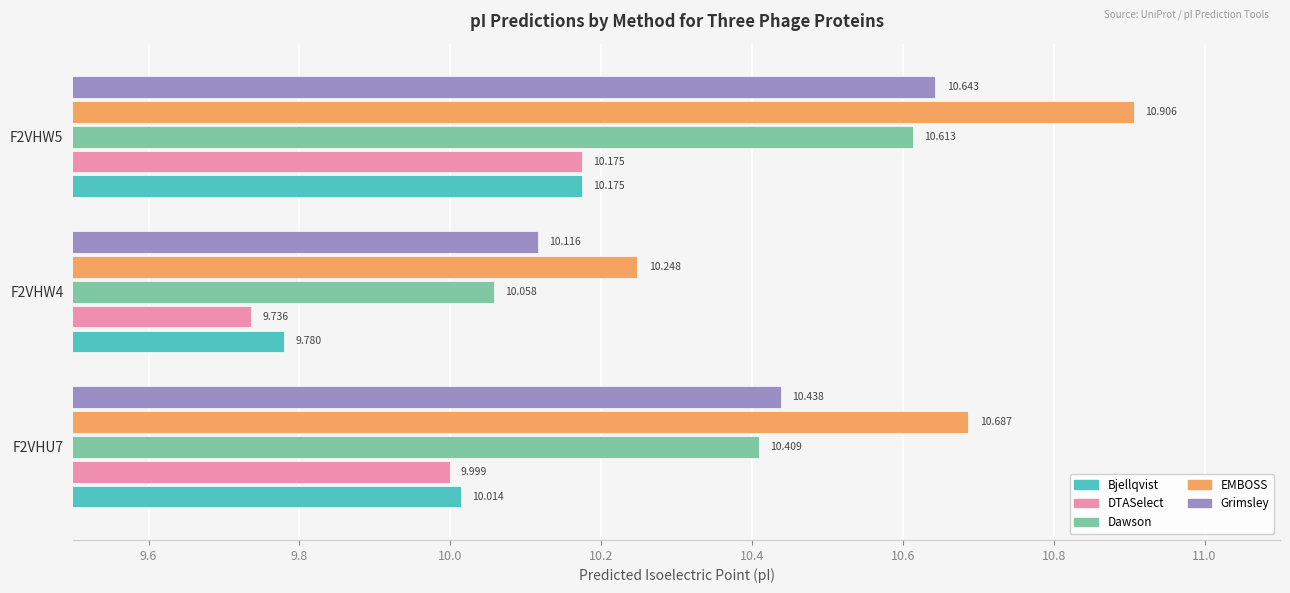

What are all the series names shown in the legend?

Bjellqvist, DTASelect, Dawson, EMBOSS, Grimsley